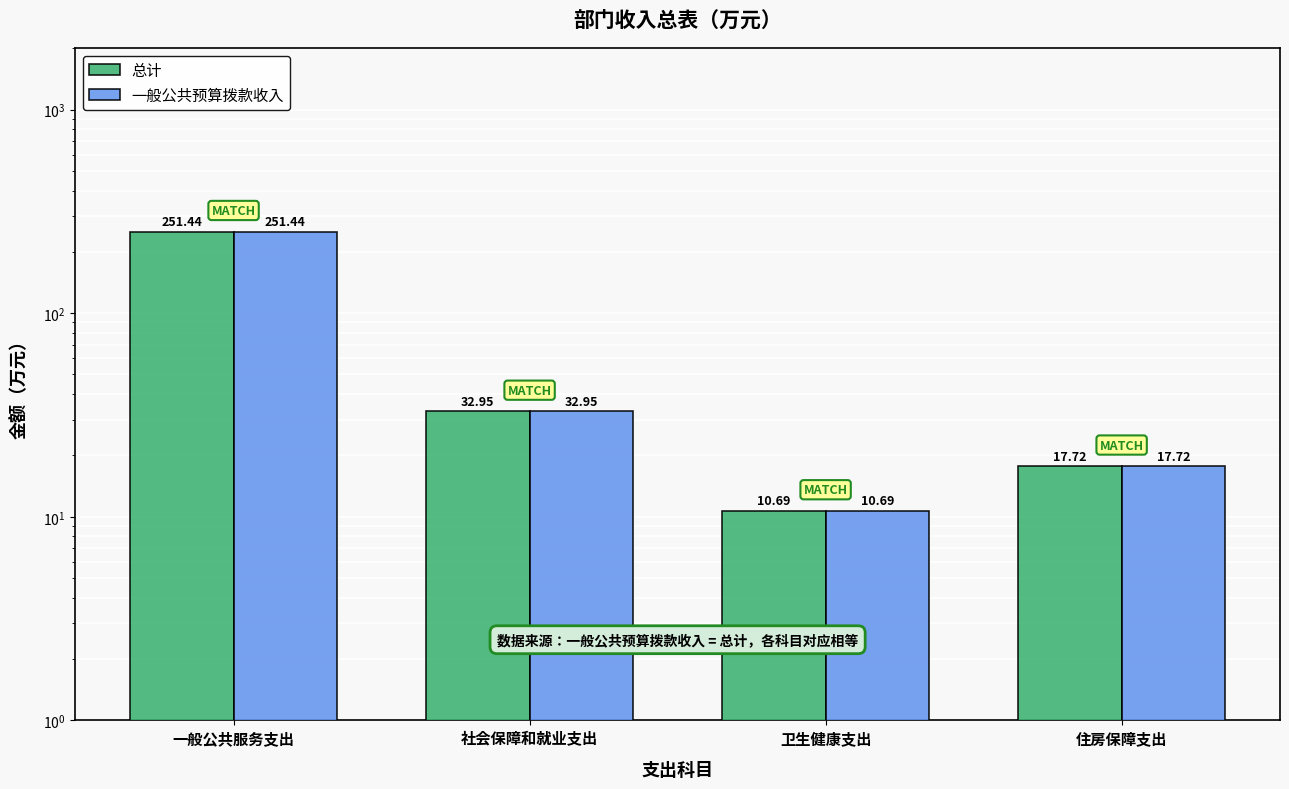

The 一般公共预算拨款收入 series shows 17.7 at 住房保障支出. True or false?

True